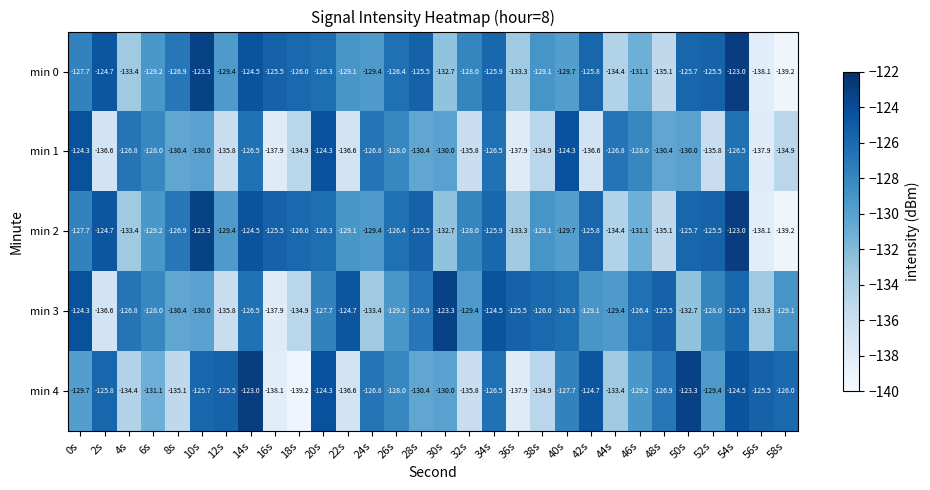

How many data points does each series have?

30